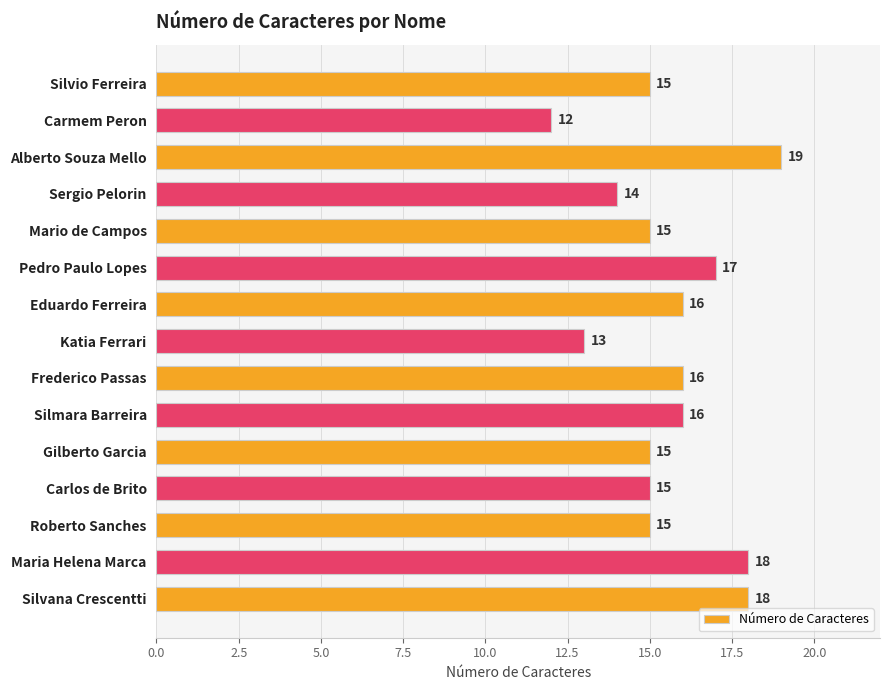

Reading top to bottom, extract all data points from this chart.

Silvio Ferreira=15	Carmem Peron=12	Alberto Souza Mello=19	Sergio Pelorin=14	Mario de Campos=15	Pedro Paulo Lopes=17	Eduardo Ferreira=16	Katia Ferrari=13	Frederico Passas=16	Silmara Barreira=16	Gilberto Garcia=15	Carlos de Brito=15	Roberto Sanches=15	Maria Helena Marca=18	Silvana Crescentti=18